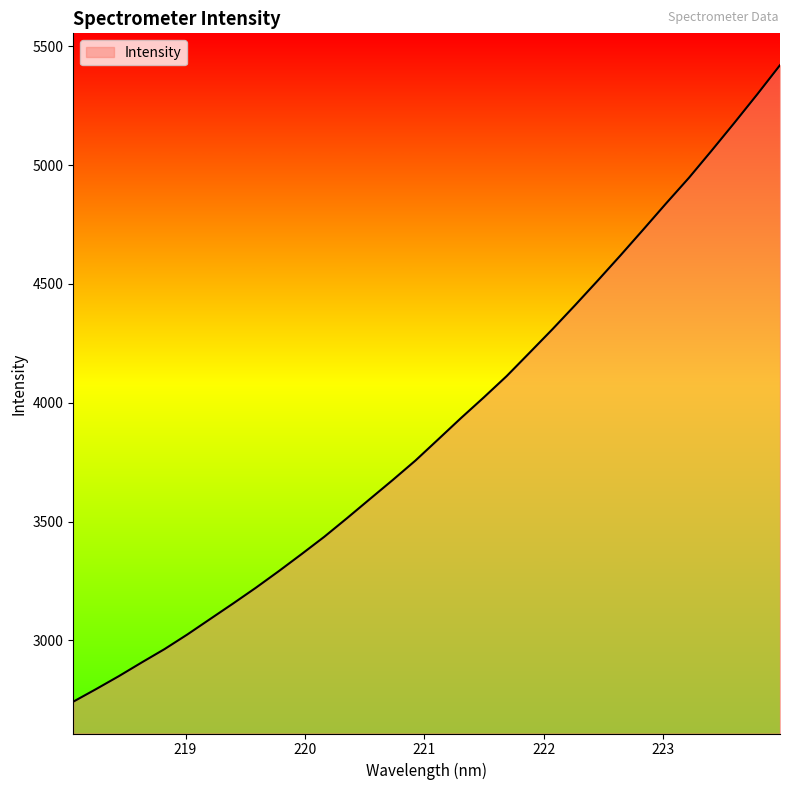

What is the sum of all values?

124839.9